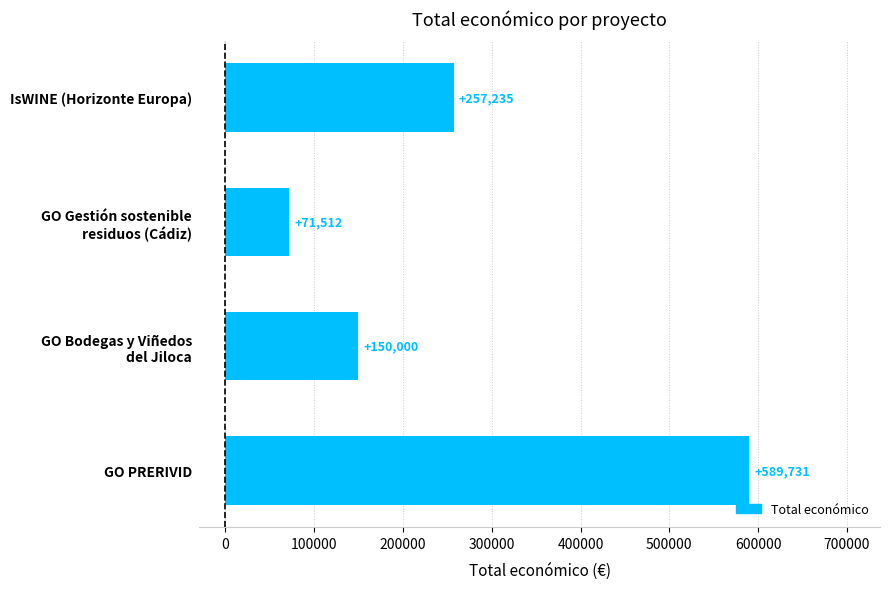

How many values are between 150000 and 589731?

3